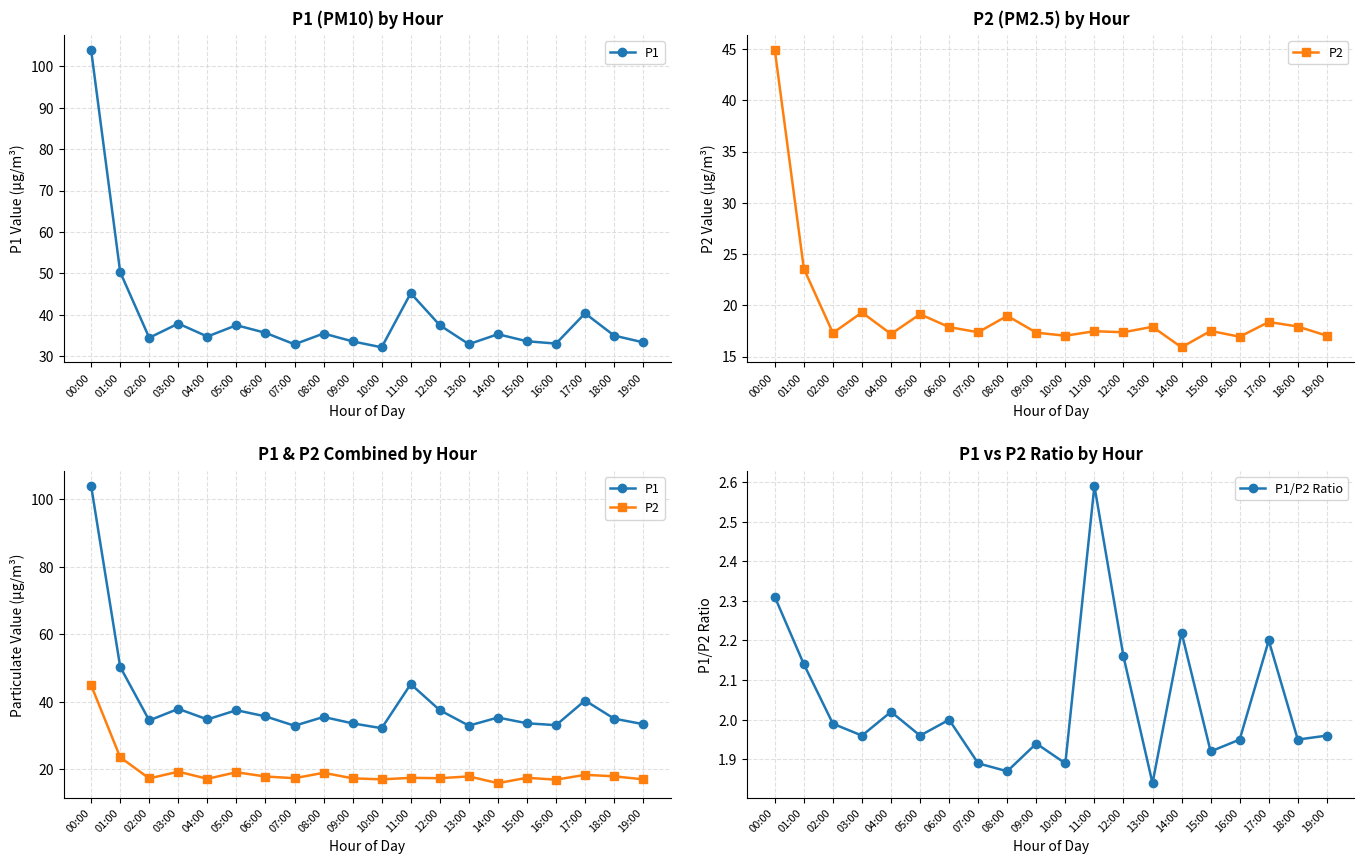

How many distinct data groups are displayed?

3